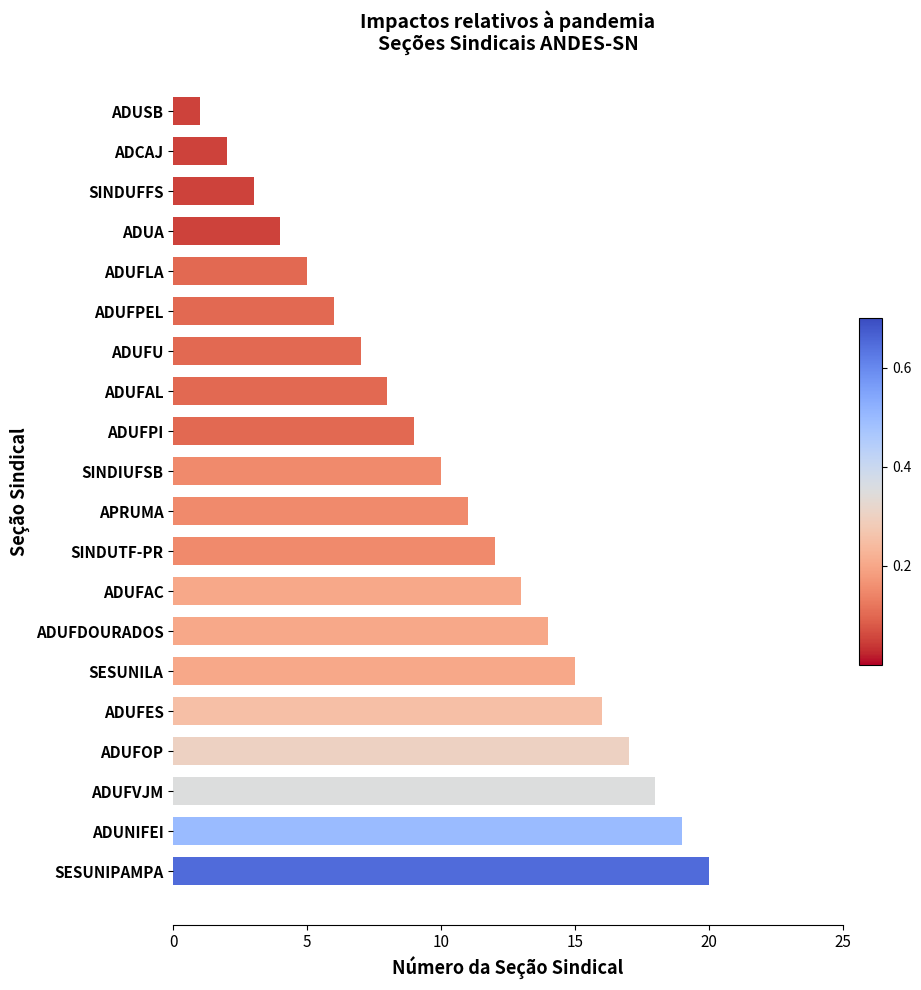

Which has a higher value, ADUSB or ADUFPI?

ADUFPI